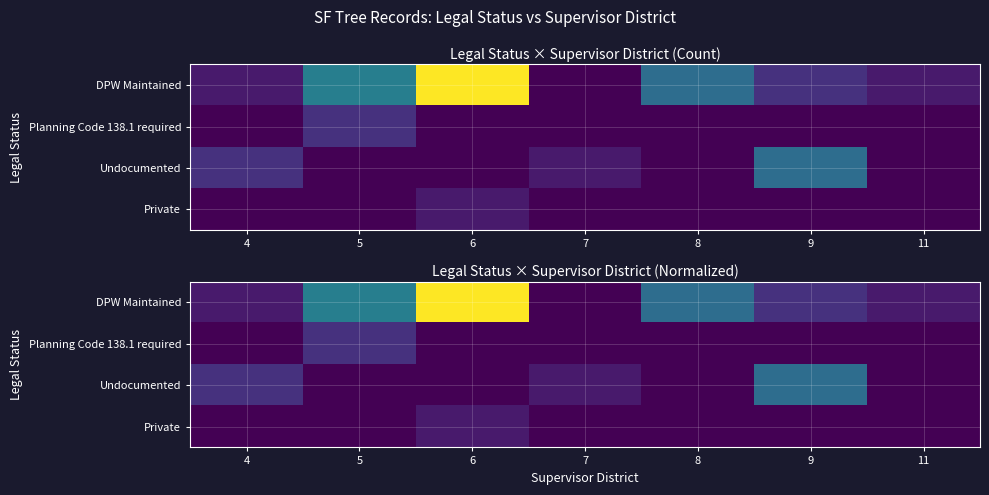

At how many categories does at least one series exceed 0?

7